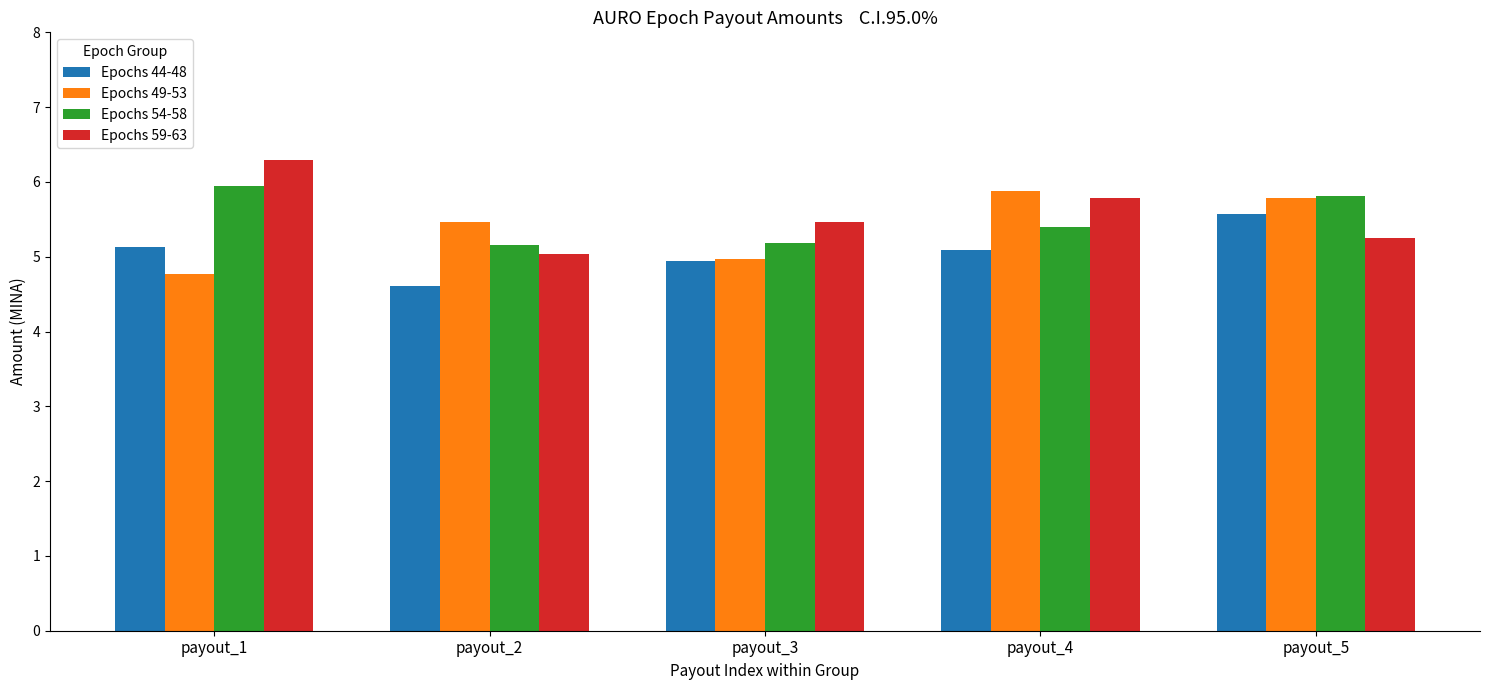

What is the total value across all series at payout_5?

22.4